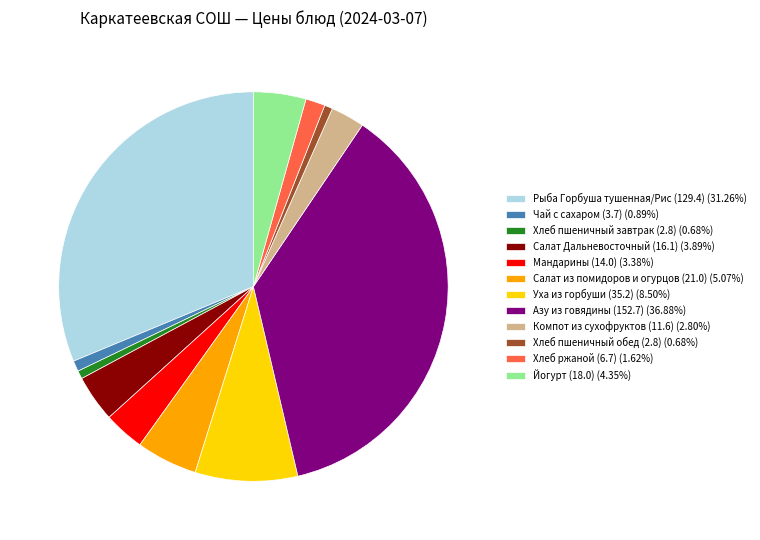

Does Компот из сухофруктов (11.6) account for over 50% of the chart?

No